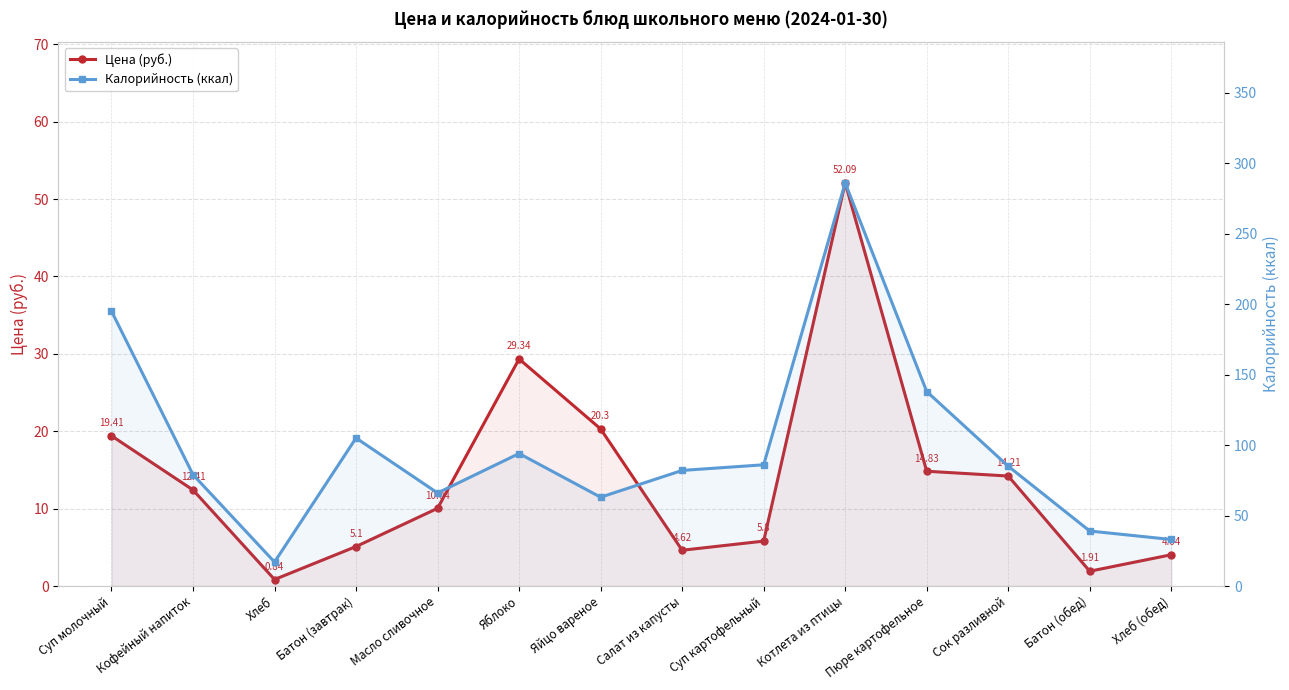

True or false: Цена (руб.) and Калорийность (ккал) cross at least once.

False